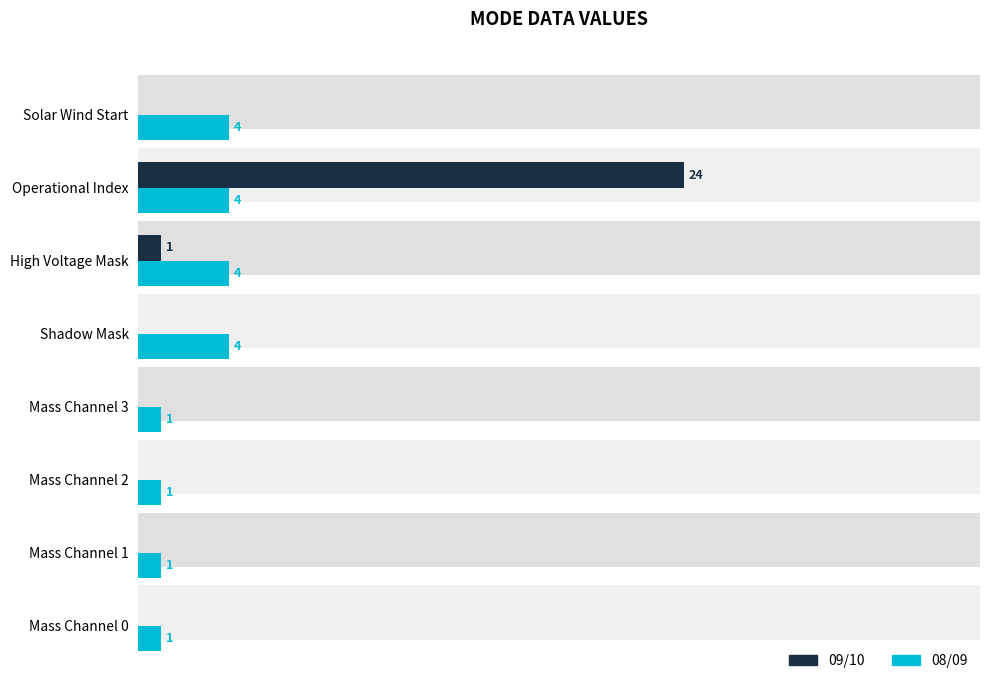

What is the maximum value for 09/10?

24